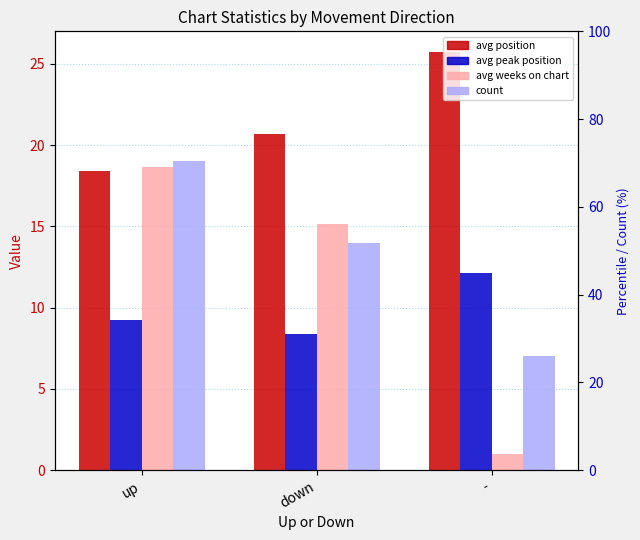

The avg peak position series shows 4.8 at -. True or false?

False